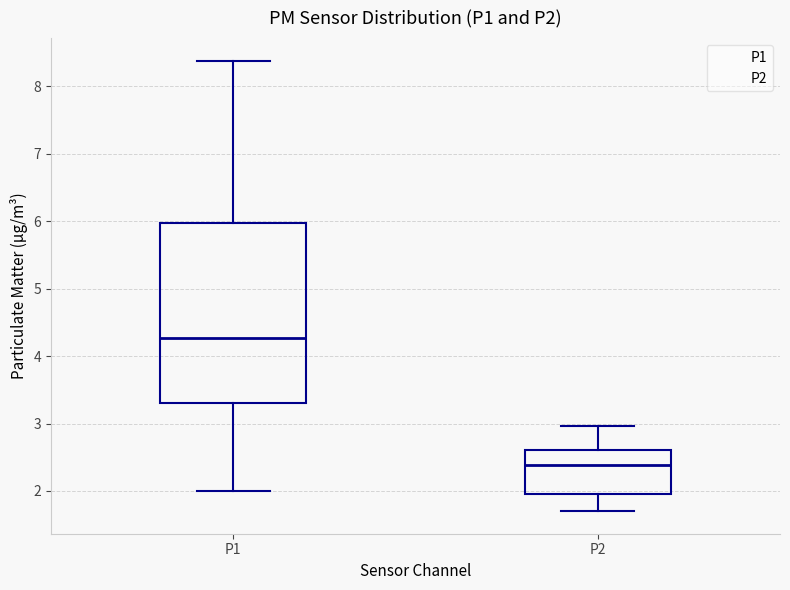

Which box has the highest median line?

P1